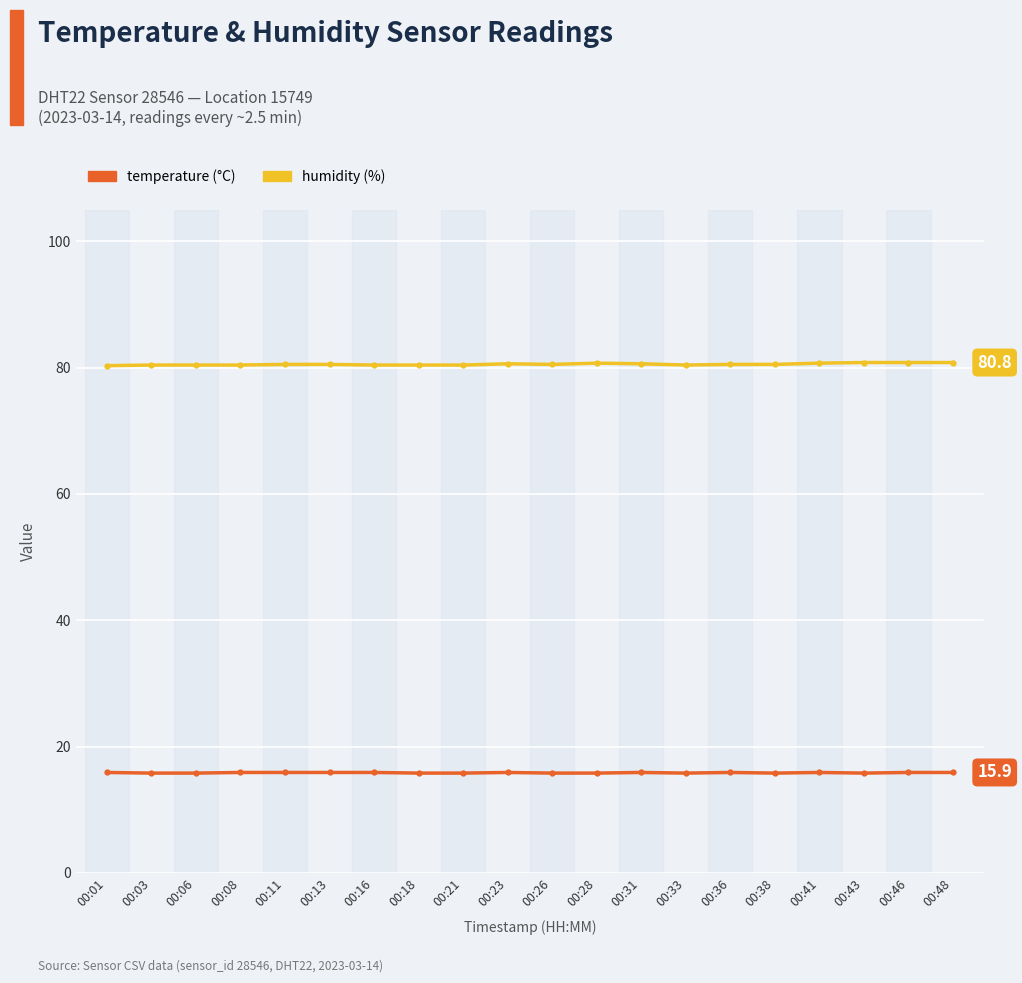

What is the maximum value shown in the chart?

80.8